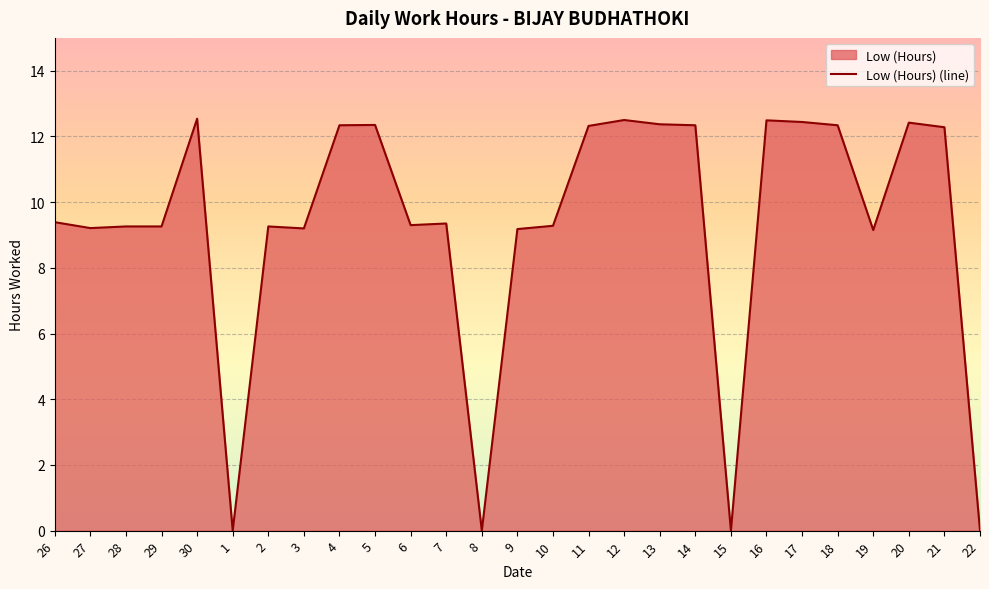

What is the difference between the second highest and second lowest values?

12.5